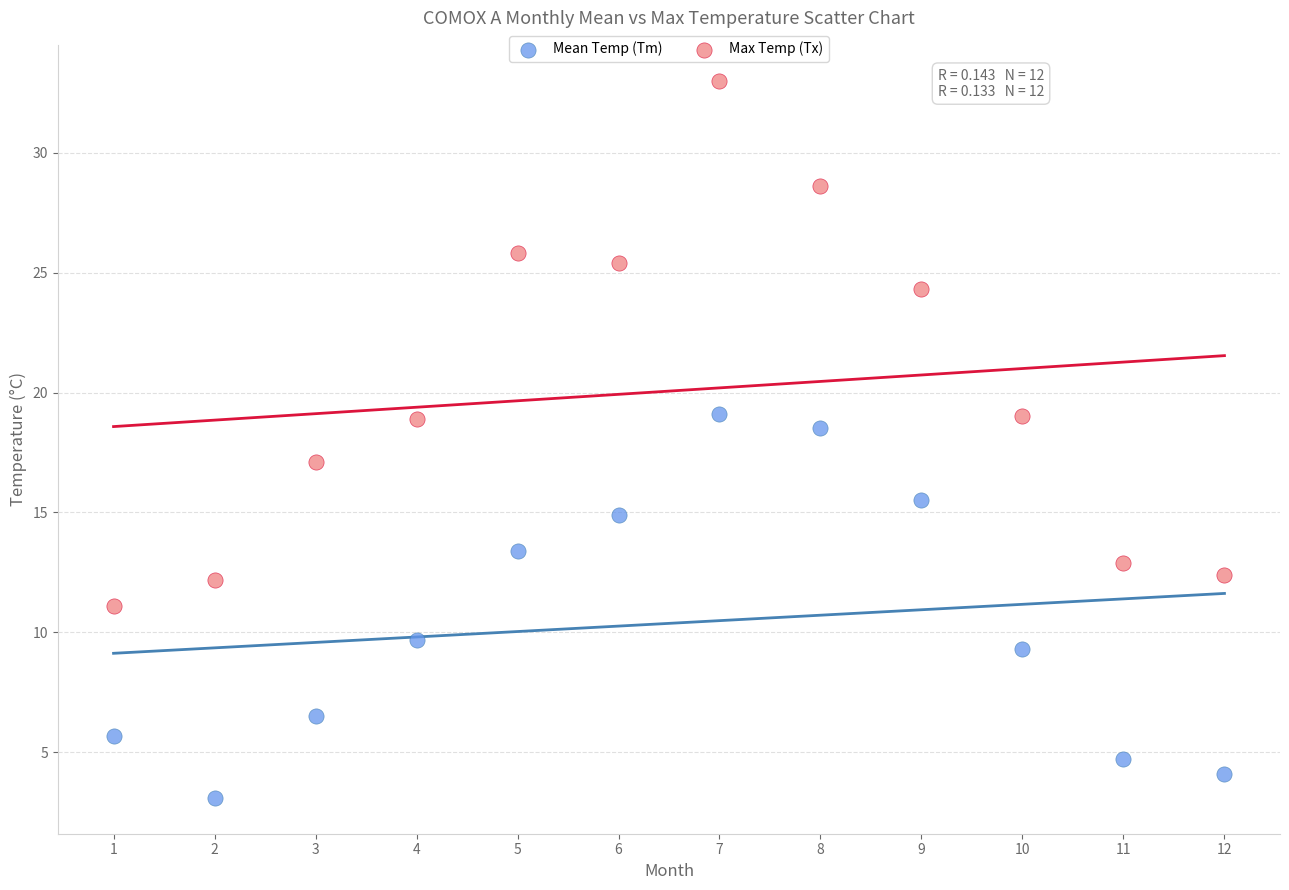

Which series has the widest spread of Y values?

Max Temp (Tx)